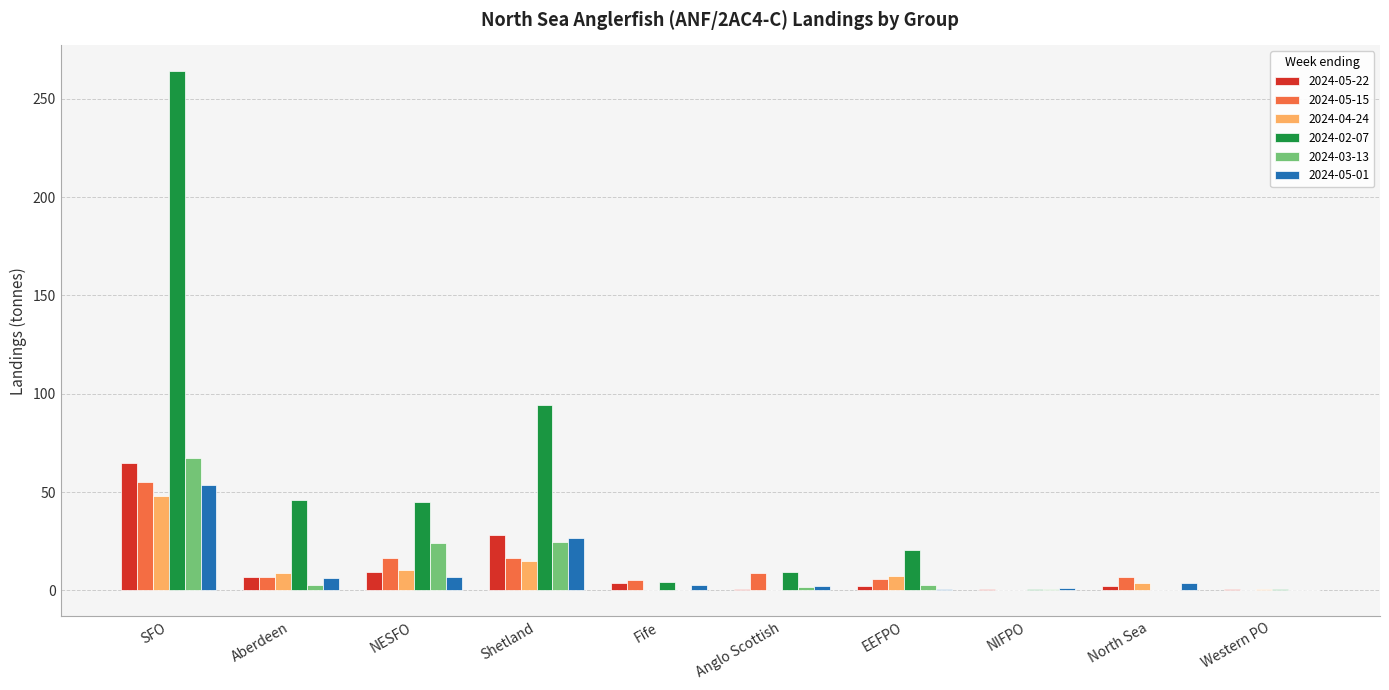

What value does the 2024-05-22 series have at Fife?

3.8